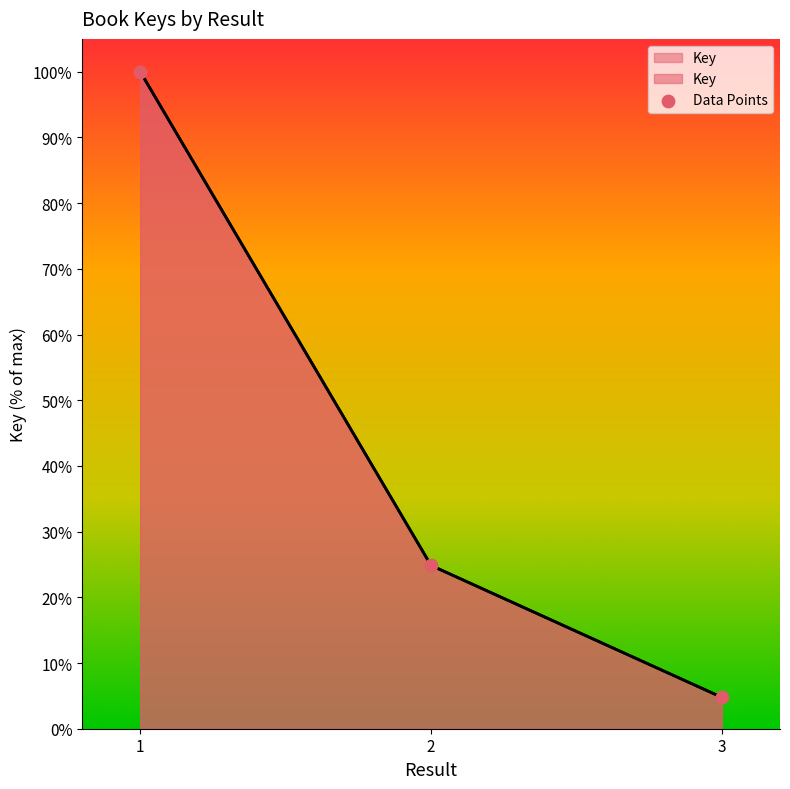

Which has a higher value, 2 or 3?

2